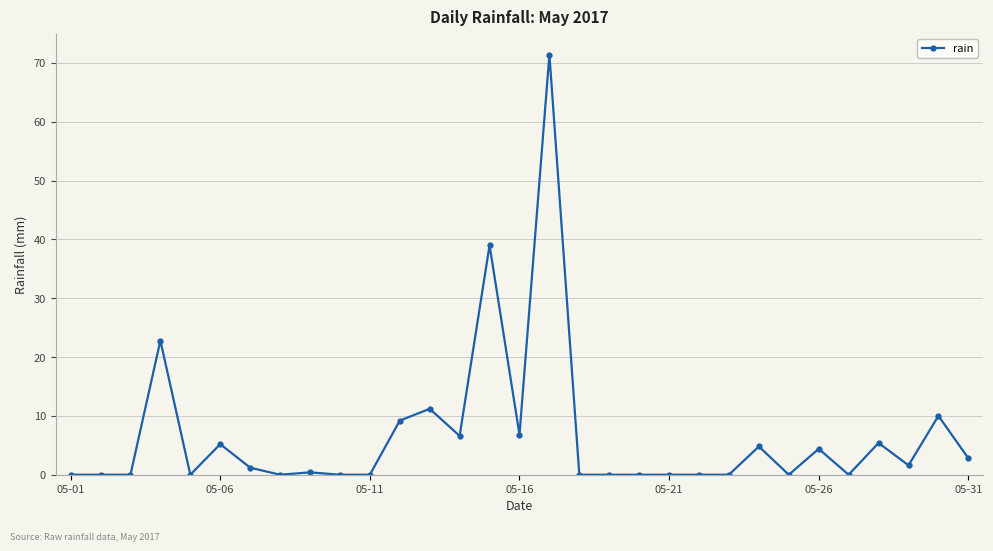

What is the average value?

6.5